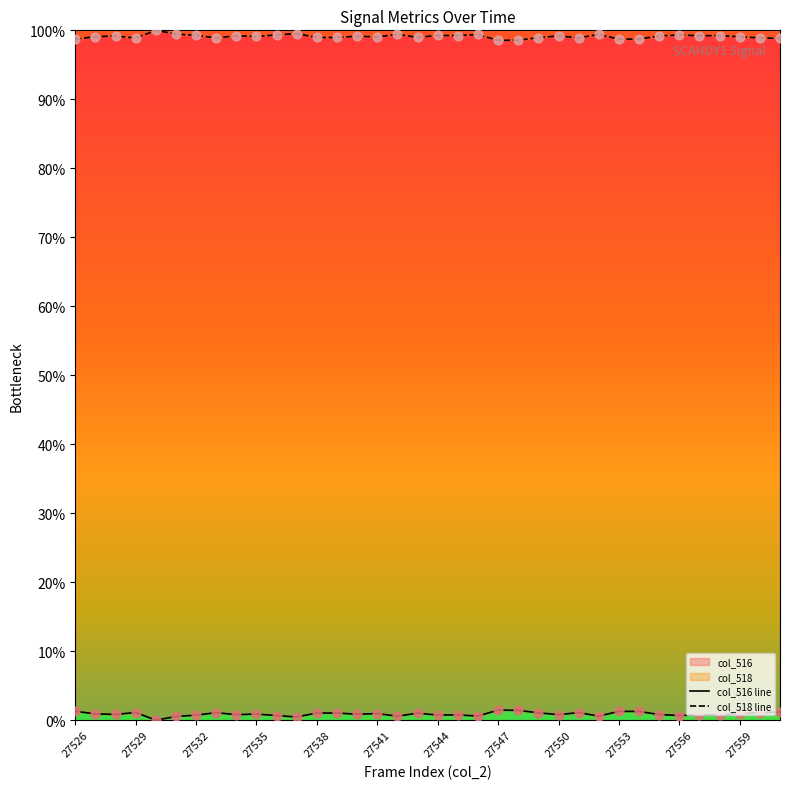

At how many categories does at least one series exceed 94?

36